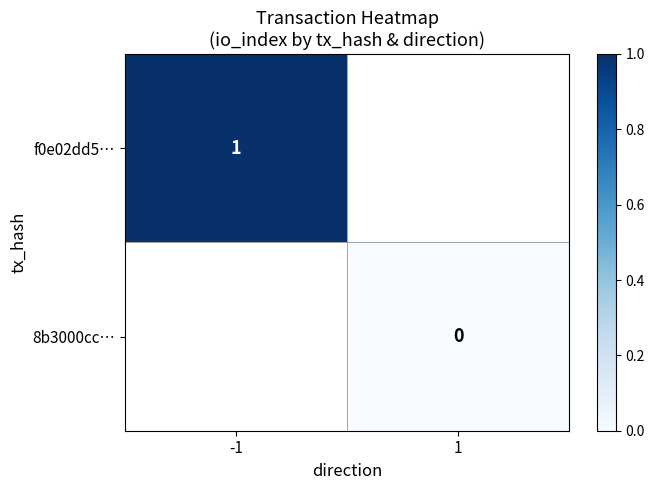

Is it true that f0e02dd5… equals 0 at -1?

False